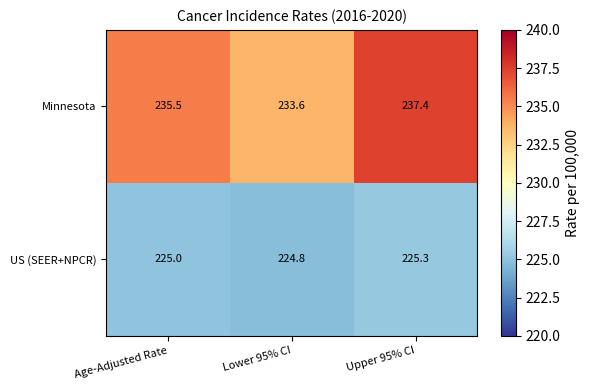

What is the difference between the highest and lowest values at Upper 95% CI?

12.1